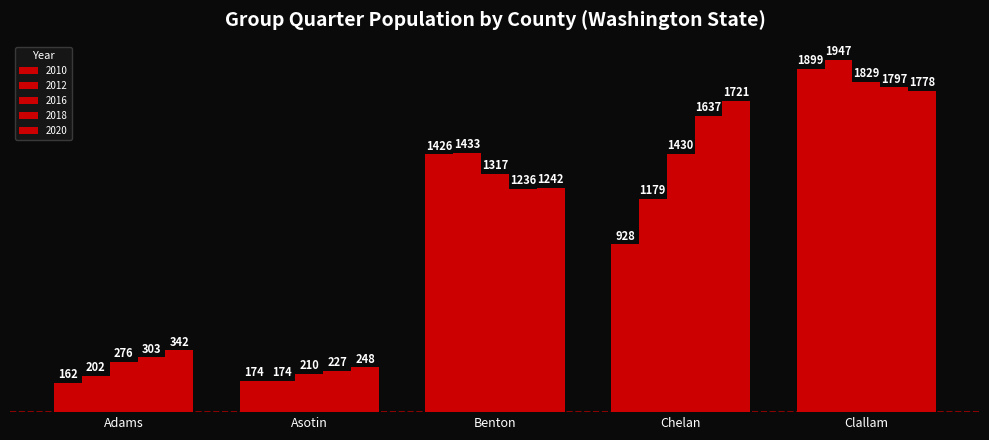

What position from the left is Asotin?

2